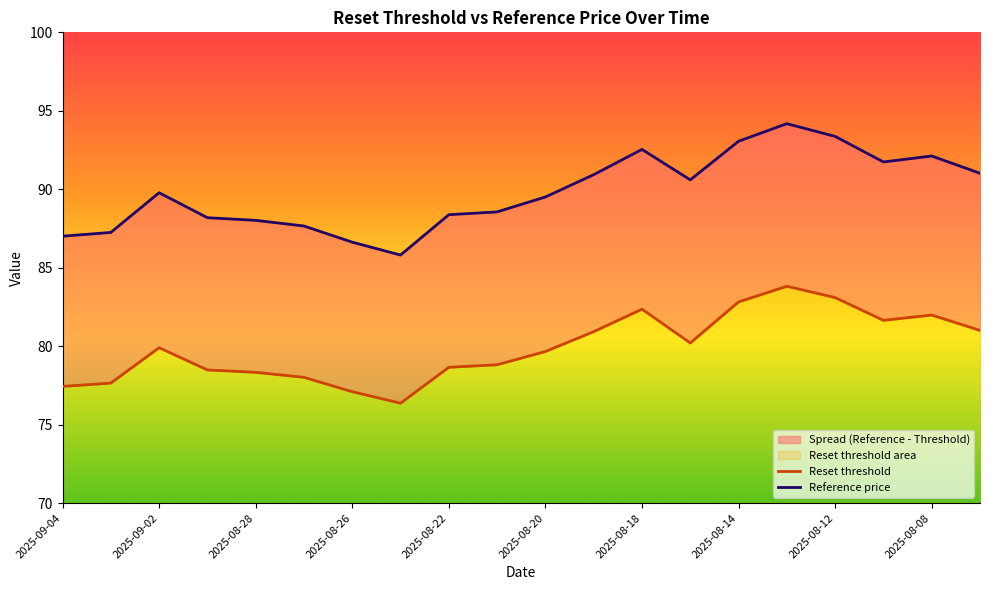

Between 2025-08-21 and 2025-08-07, which is larger?

2025-08-07